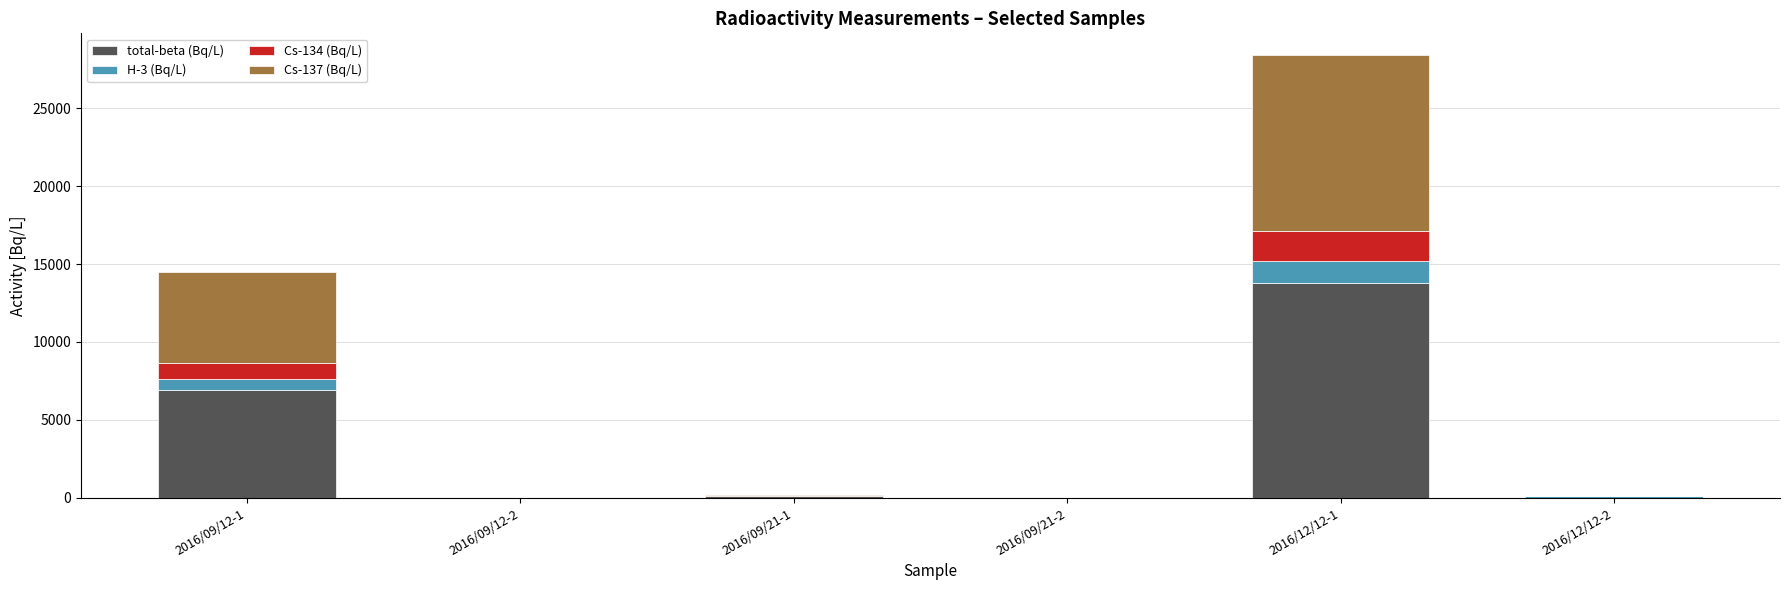

What is the maximum value for total-beta (Bq/L)?

13770.0